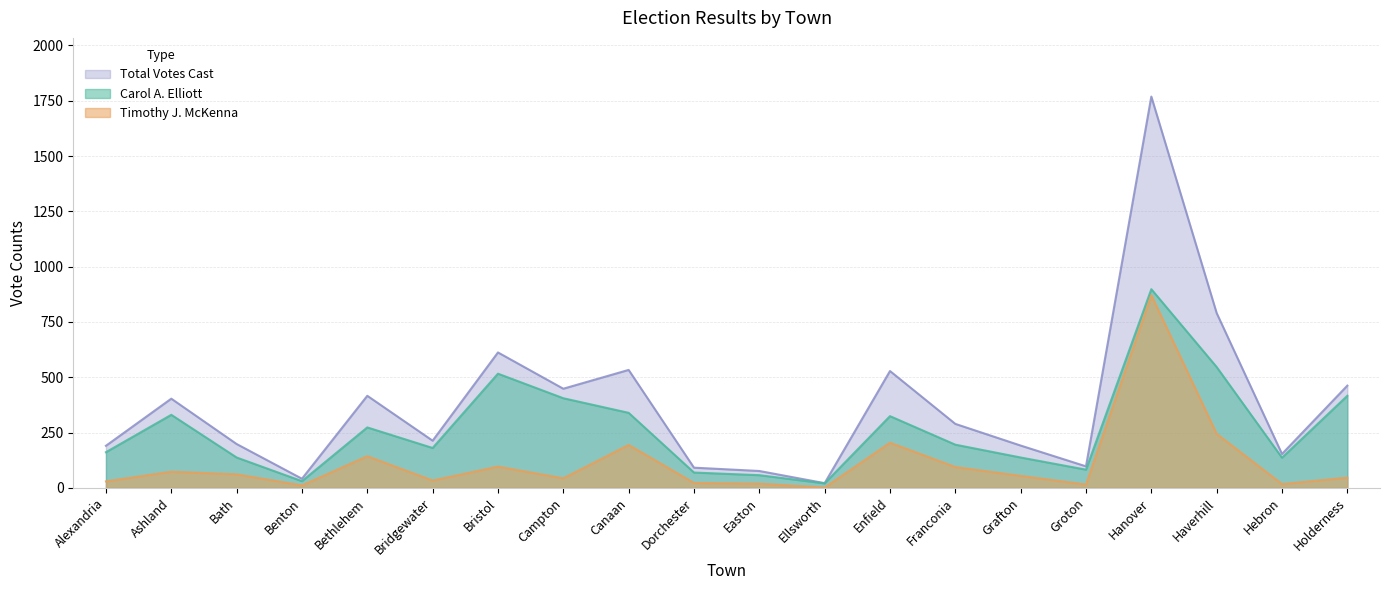

Which series changed the most between Easton and Hanover?

Total Votes Cast